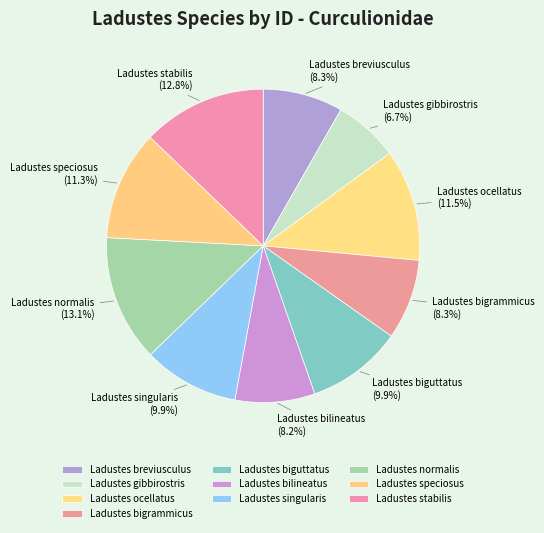

Does Ladustes speciosus account for over 50% of the chart?

No